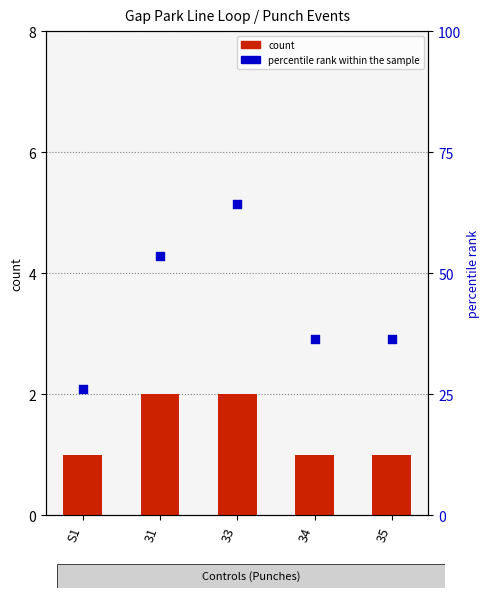

What is the total value across all series at 31?

55.5